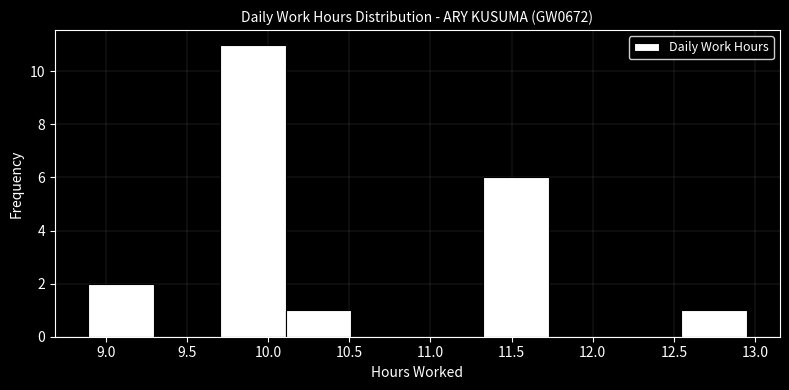

Which range on the x-axis has the tallest bar?

9.70 to 10.10